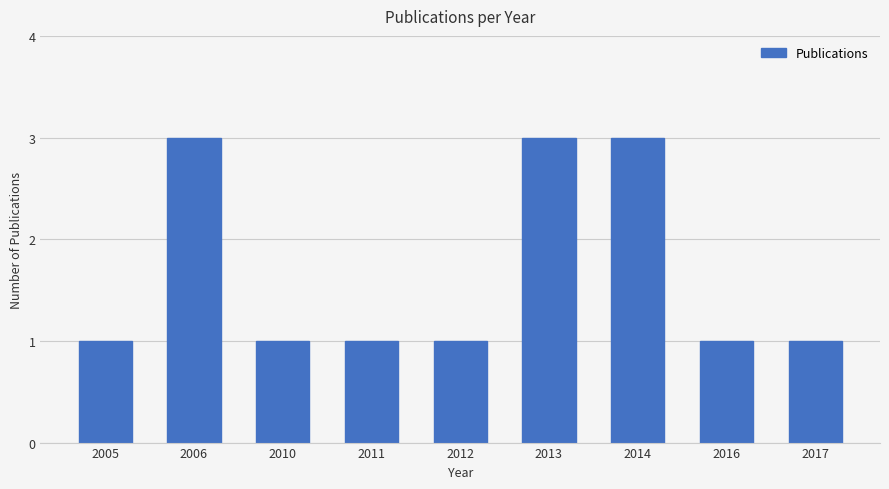

What is the greatest value displayed?

3